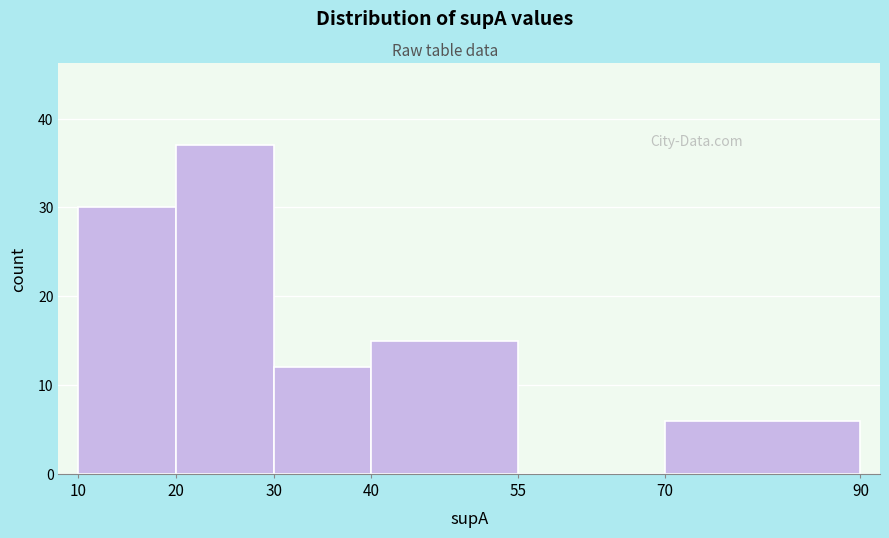

Reading left to right, list every bar in this chart as the range it spans on the x-axis followed by its height. The values are not printed on the chart, so give them approximately, as read against the axis.

10 to 20: 30
20 to 30: 37
30 to 40: 12
40 to 55: 15
55 to 70: 0
70 to 90: 6